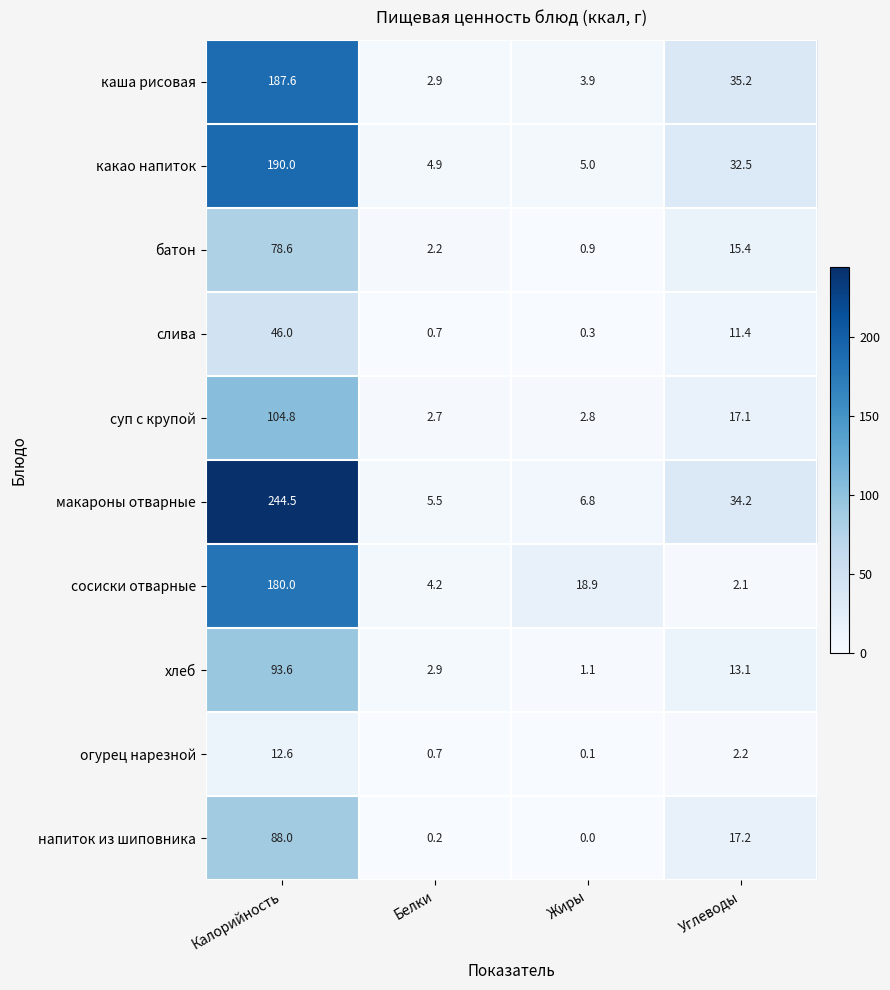

Between Калорийность and Белки, which series saw the biggest shift?

макароны отварные